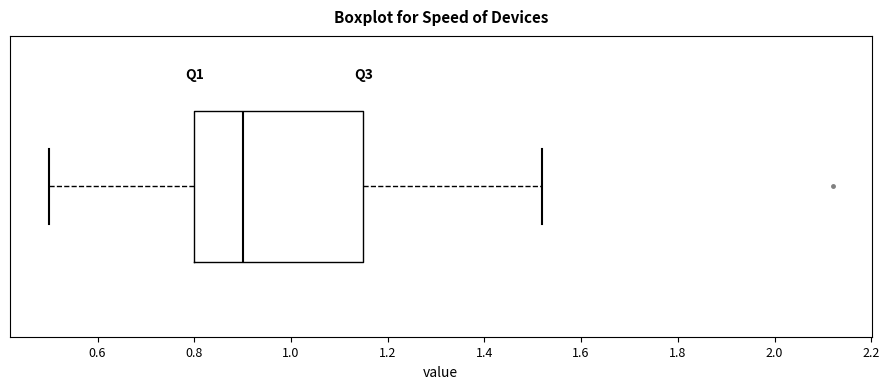

Read this box plot against the x-axis: the position of the median line, the range covered by the box, and the ends of both whiskers. The values are not printed on the chart, so give them approximately, as read against the axis.

median 0.90, box 0.80 to 1.16, whiskers 0.50 to 1.52